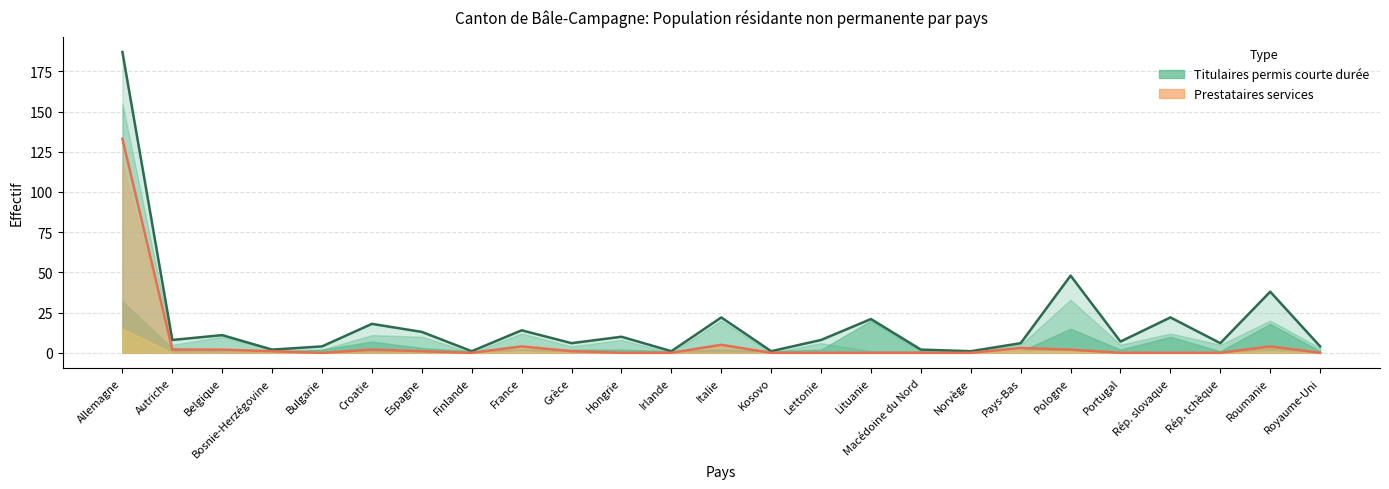

How many interior local valleys does the Prestataires services (Total) series have?

2